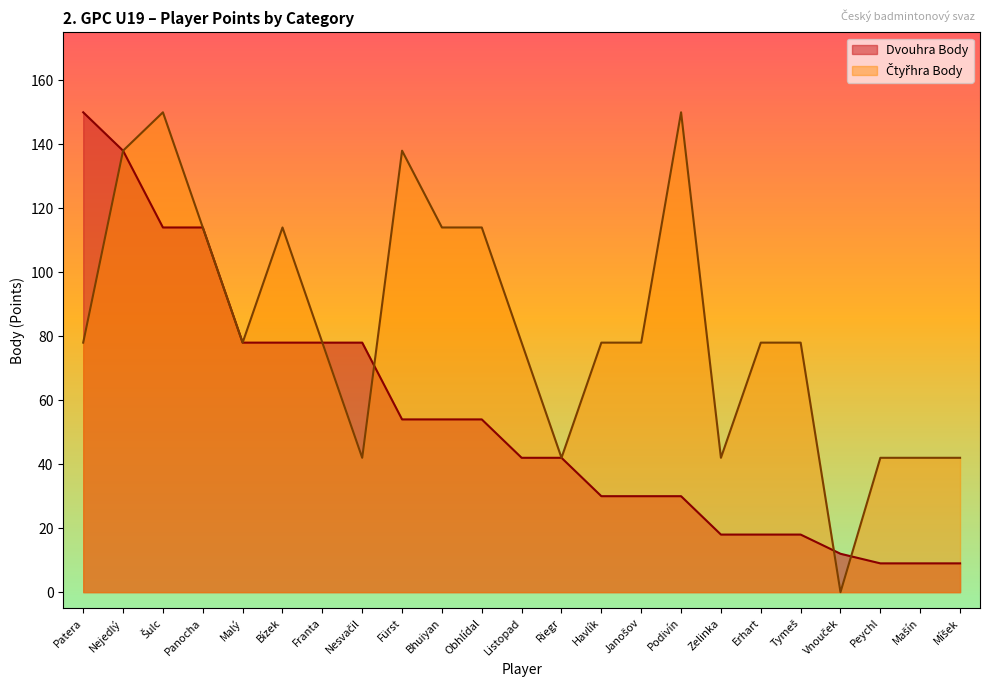

What are all the series names shown in the legend?

Dvouhra Body, Čtyřhra Body